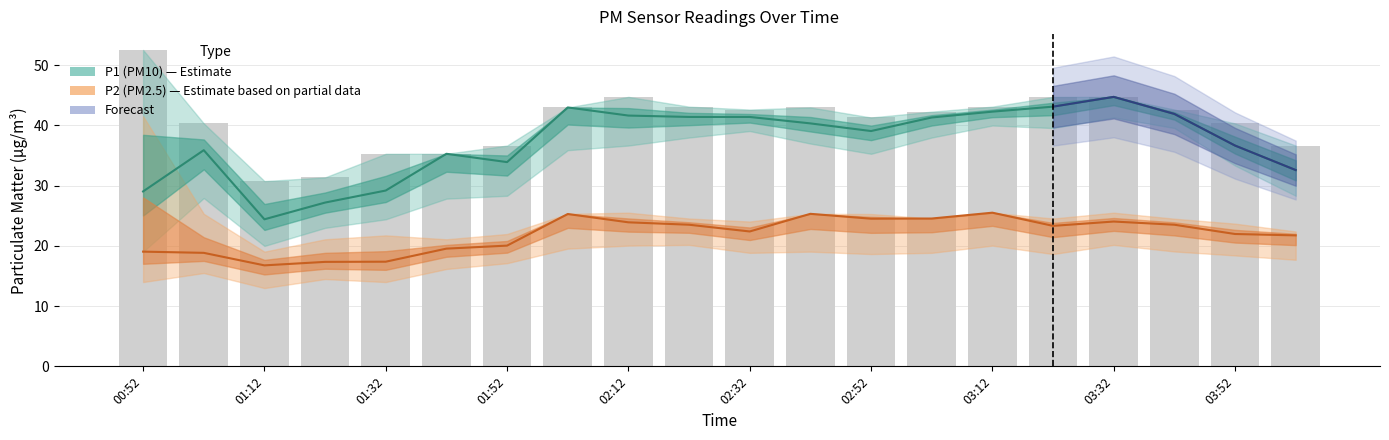

What position from the right is 03:12?

6